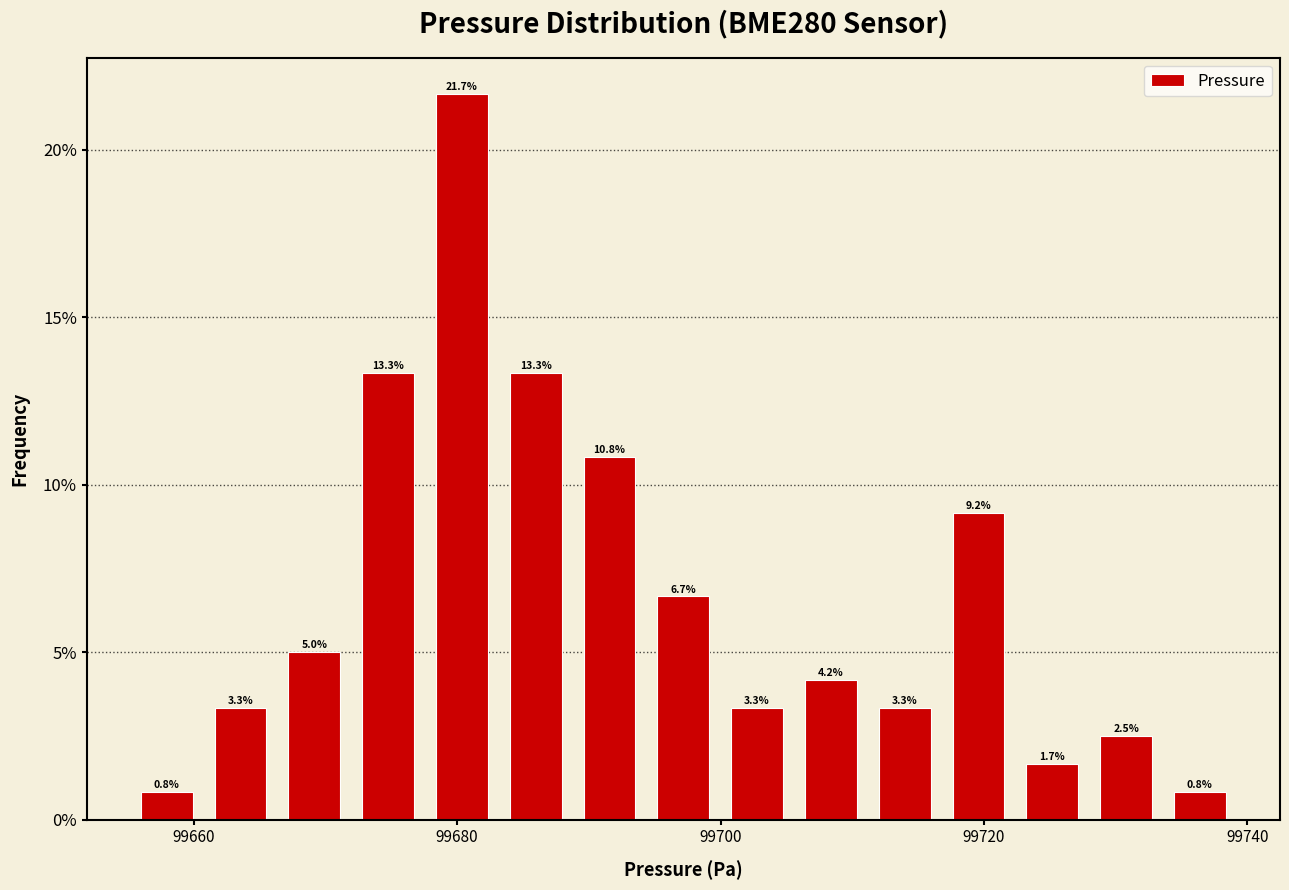

Around what value on the x-axis is the tallest bar? Give the approximate position of its centre, as read against the axis.

99680